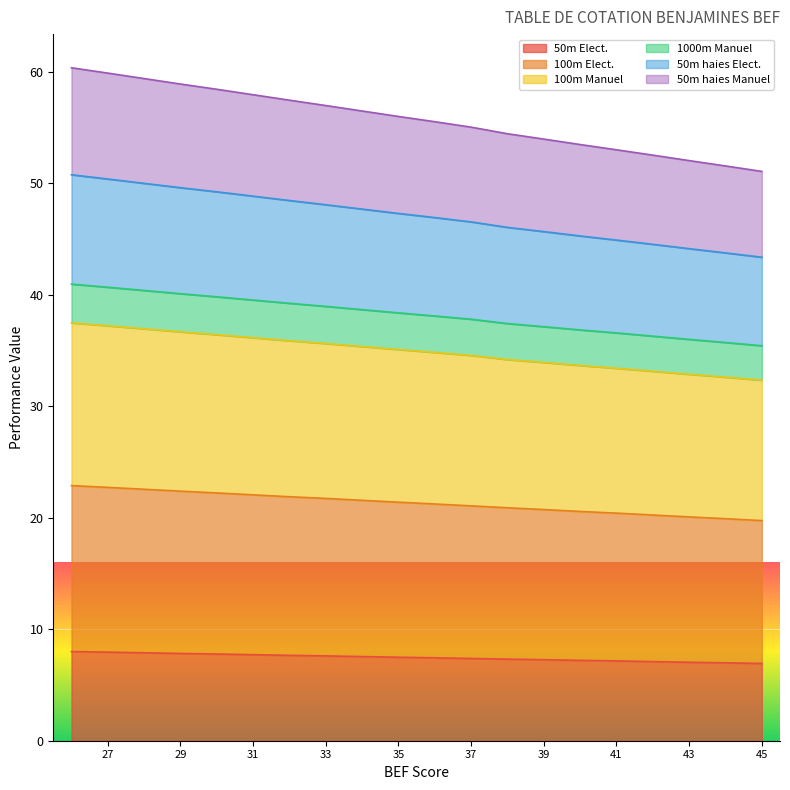

What is the highest value of the 50m Elect. series?

8.0